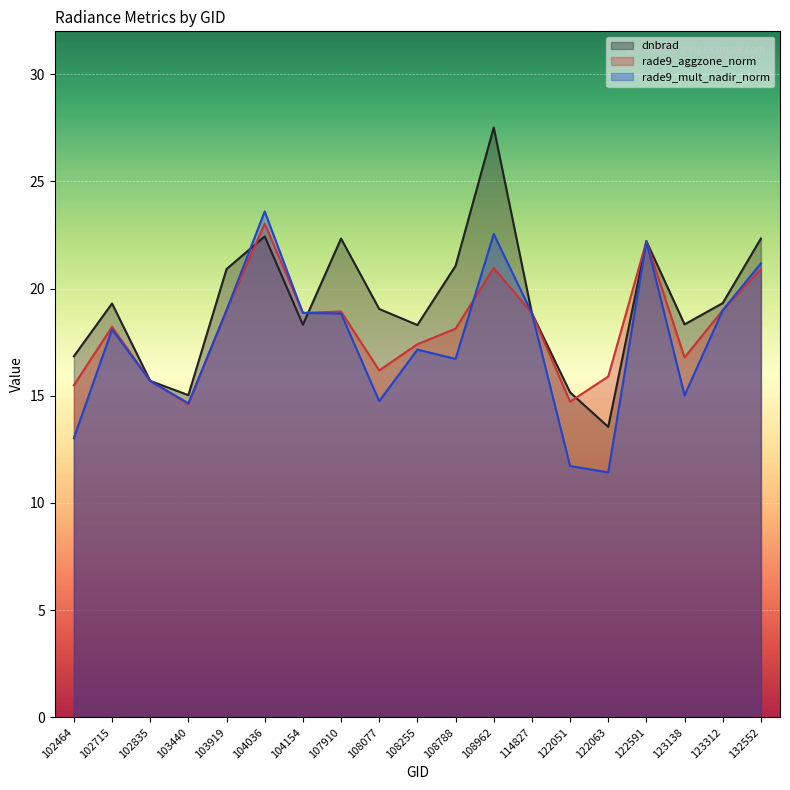

Does the chart display data point markers on the line(s)?

No